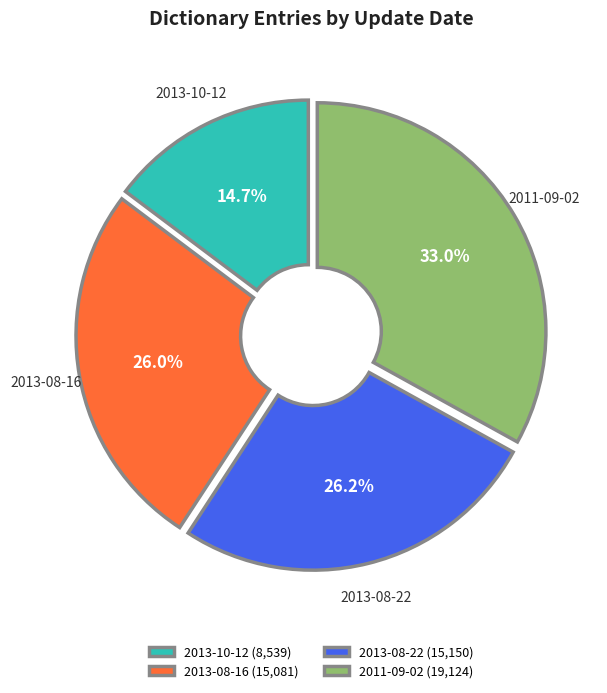

What percentage is the 2013-10-12 slice, to the nearest percent?

15%